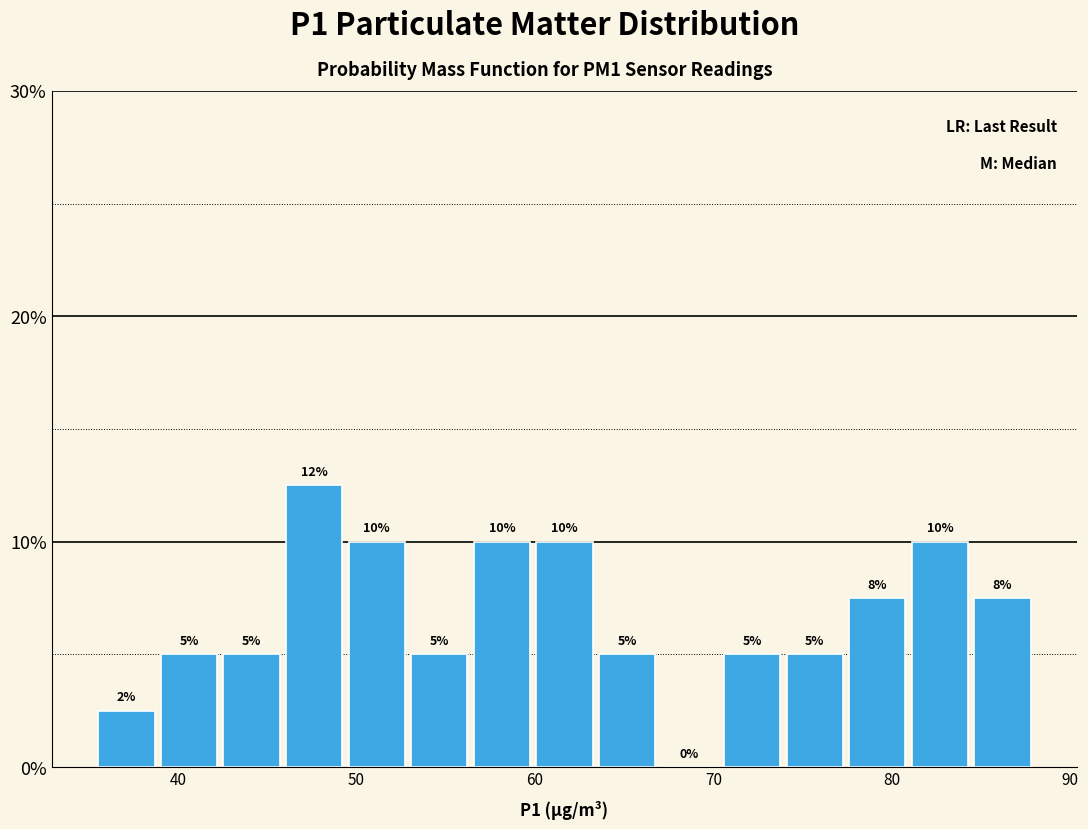

Around what value on the x-axis is the tallest bar? Give the approximate position of its centre, as read against the axis.

48